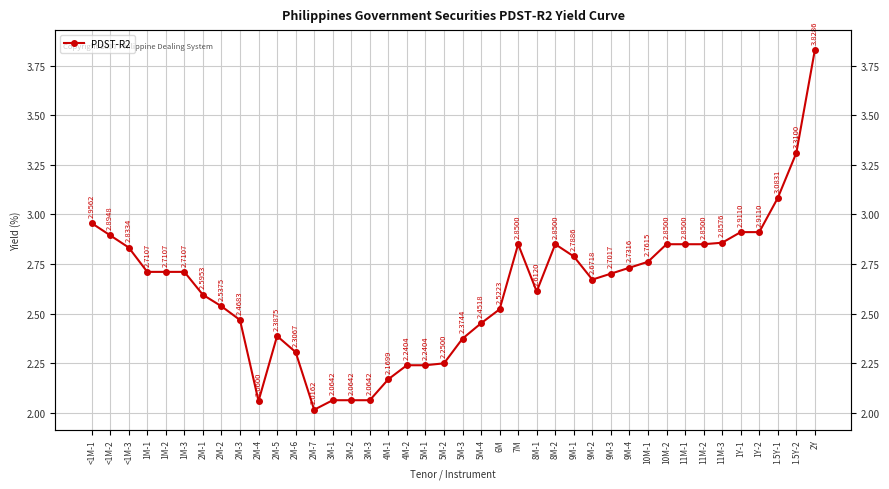

How many lines are shown in the chart?

1